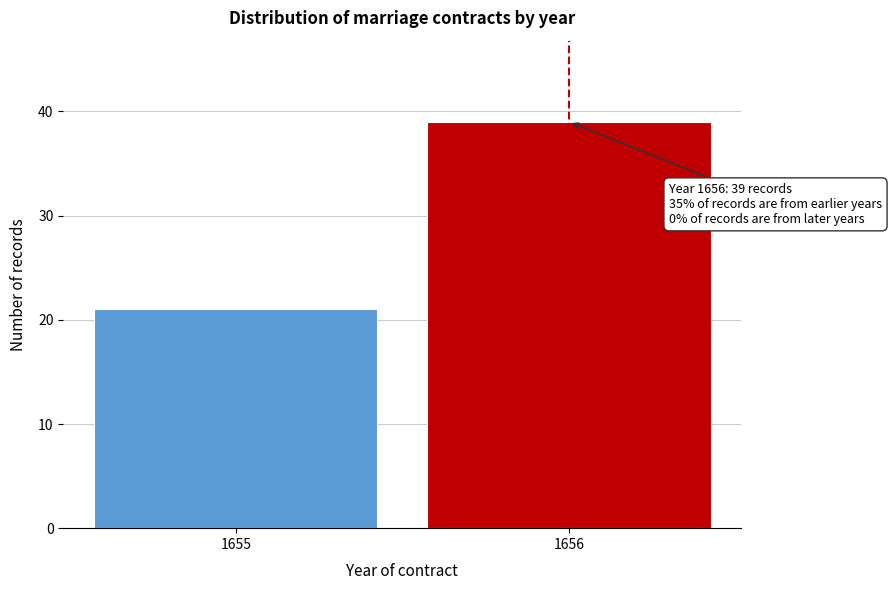

Reading left to right, what are all the values shown in this chart?

21	39